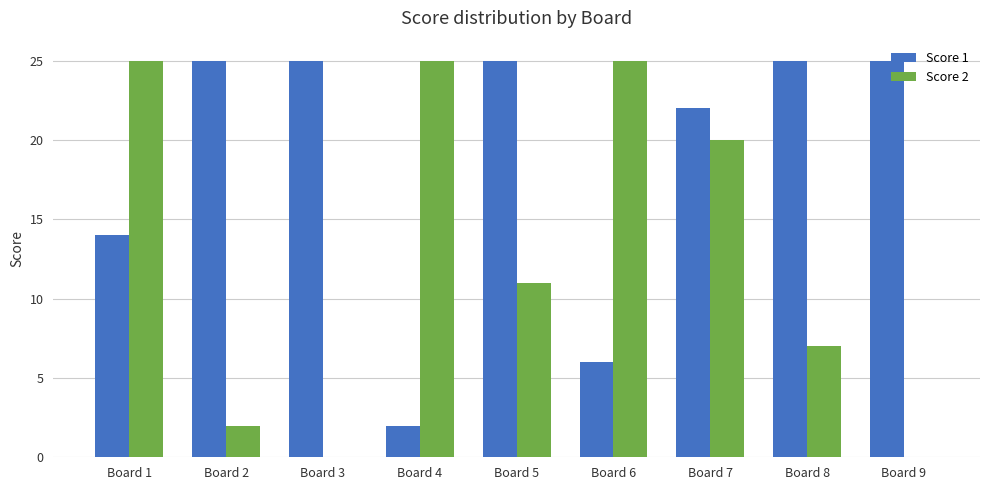

What are all the series names shown in the legend?

Score 1, Score 2